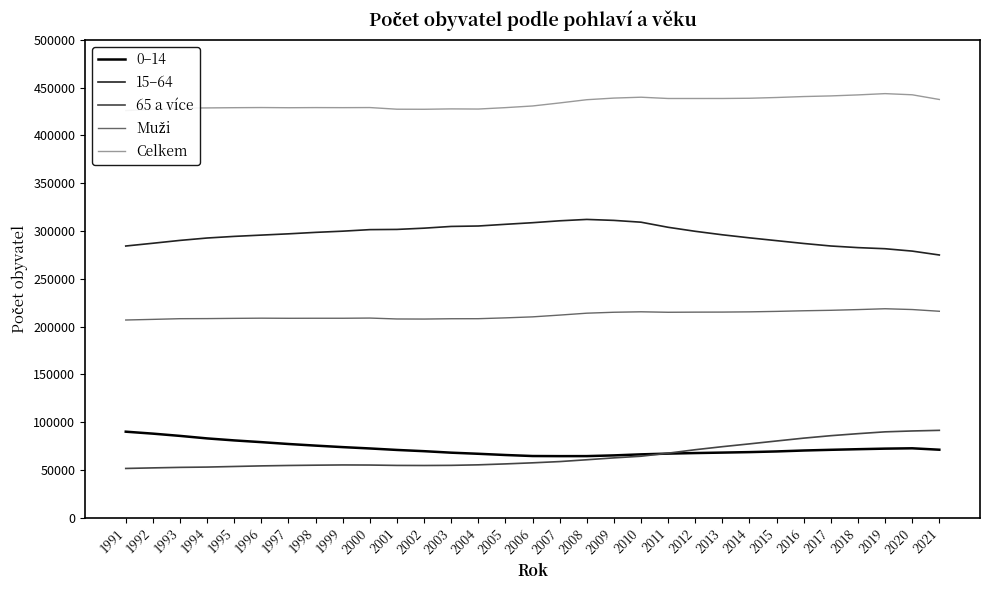

True or false: Muži and 15–64 cross at least once.

False